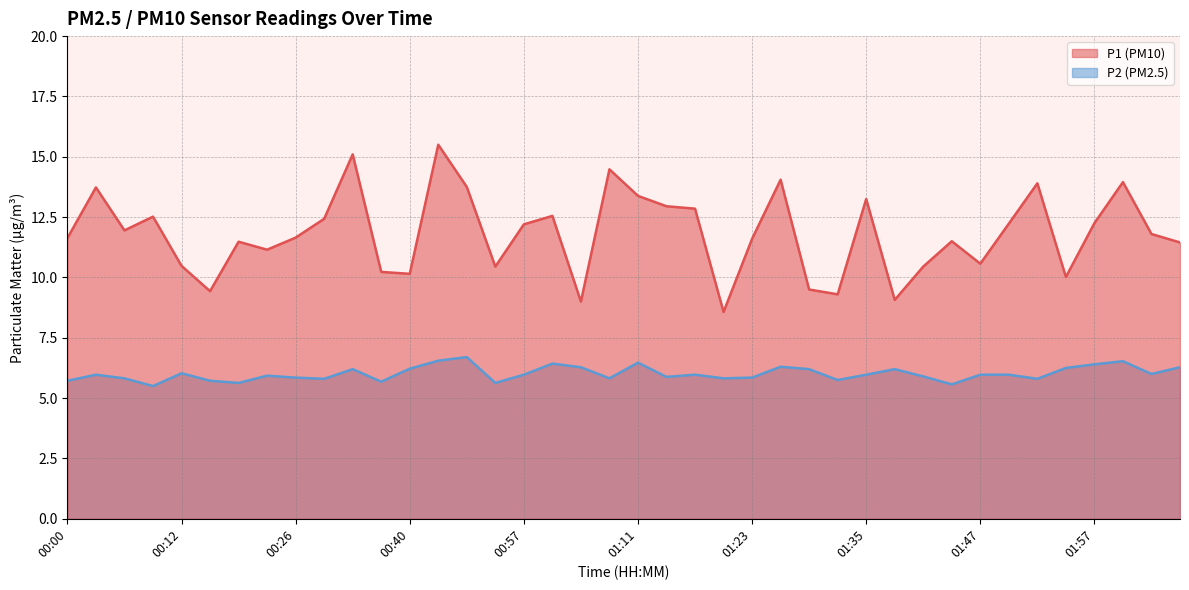

At which category does P1 reach its first local peak?

00:02